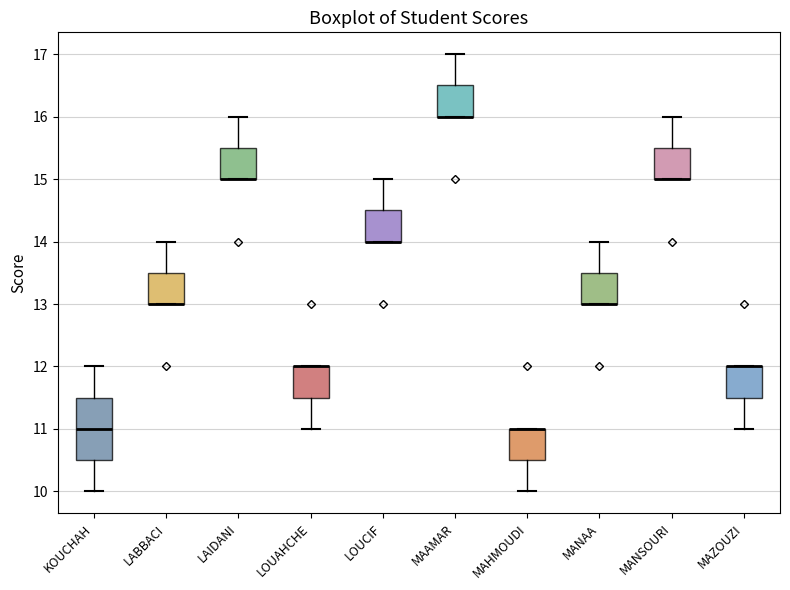

Reading left to right, transcribe this box plot: for each box, give where its median line is, the range the box spans, and where its two whiskers end, as read against the y-axis. The values are not printed on the chart, so give them approximately, as read against the axis.

KOUCHAH: median 11.0, box 10.5 to 11.5, whiskers 10.0 to 12.0
LABBACI: median 13.0 (drawn on the box's lower edge), box 13.0 to 13.5, whiskers 13.0 to 14.0
LAIDANI: median 15.0 (drawn on the box's lower edge), box 15.0 to 15.5, whiskers 15.0 to 16.0
LOUAHCHE: median 12.0 (drawn on the box's upper edge), box 11.5 to 12.0, whiskers 11.0 to 12.0
LOUCIF: median 14.0 (drawn on the box's lower edge), box 14.0 to 14.5, whiskers 14.0 to 15.0
MAAMAR: median 16.0 (drawn on the box's lower edge), box 16.0 to 16.5, whiskers 16.0 to 17.0
MAHMOUDI: median 11.0 (drawn on the box's upper edge), box 10.5 to 11.0, whiskers 10.0 to 11.0
MANAA: median 13.0 (drawn on the box's lower edge), box 13.0 to 13.5, whiskers 13.0 to 14.0
MANSOURI: median 15.0 (drawn on the box's lower edge), box 15.0 to 15.5, whiskers 15.0 to 16.0
MAZOUZI: median 12.0 (drawn on the box's upper edge), box 11.5 to 12.0, whiskers 11.0 to 12.0